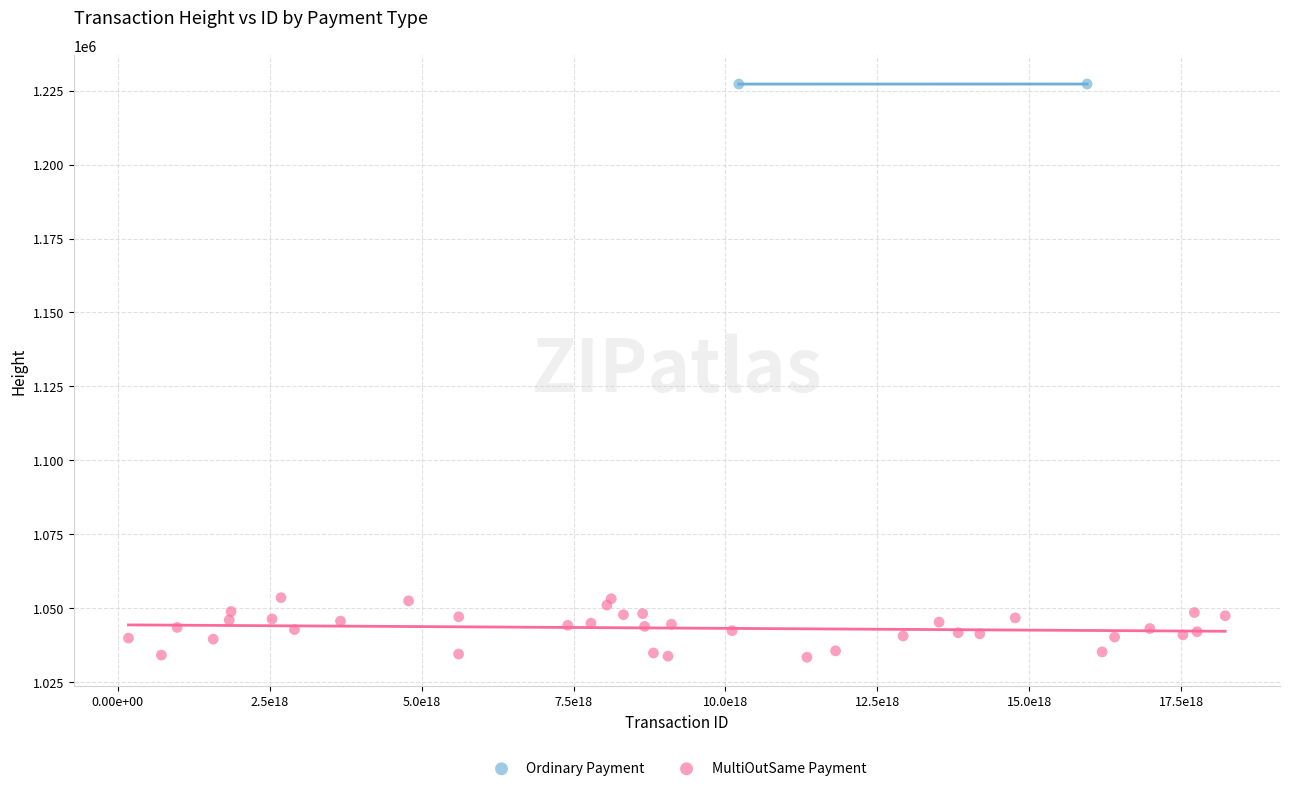

What are all the series names shown in the legend?

Ordinary Payment, MultiOutSame Payment